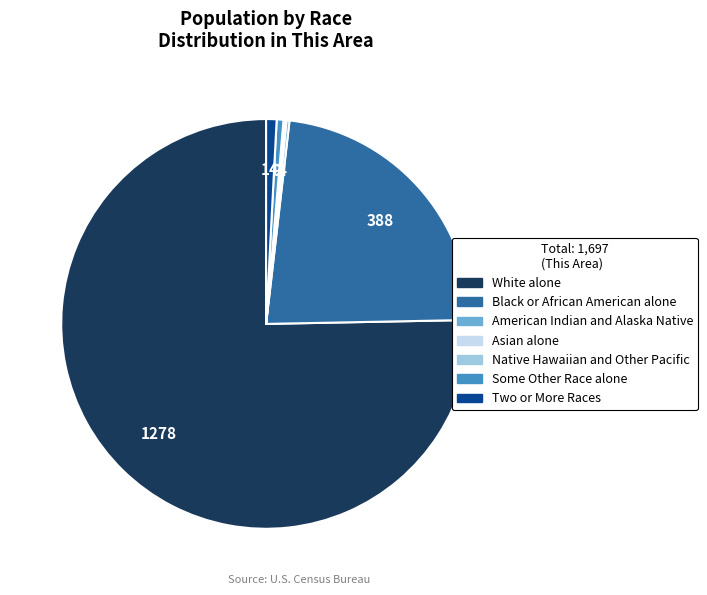

The White alone slice represents 68% of the pie. True or false?

False